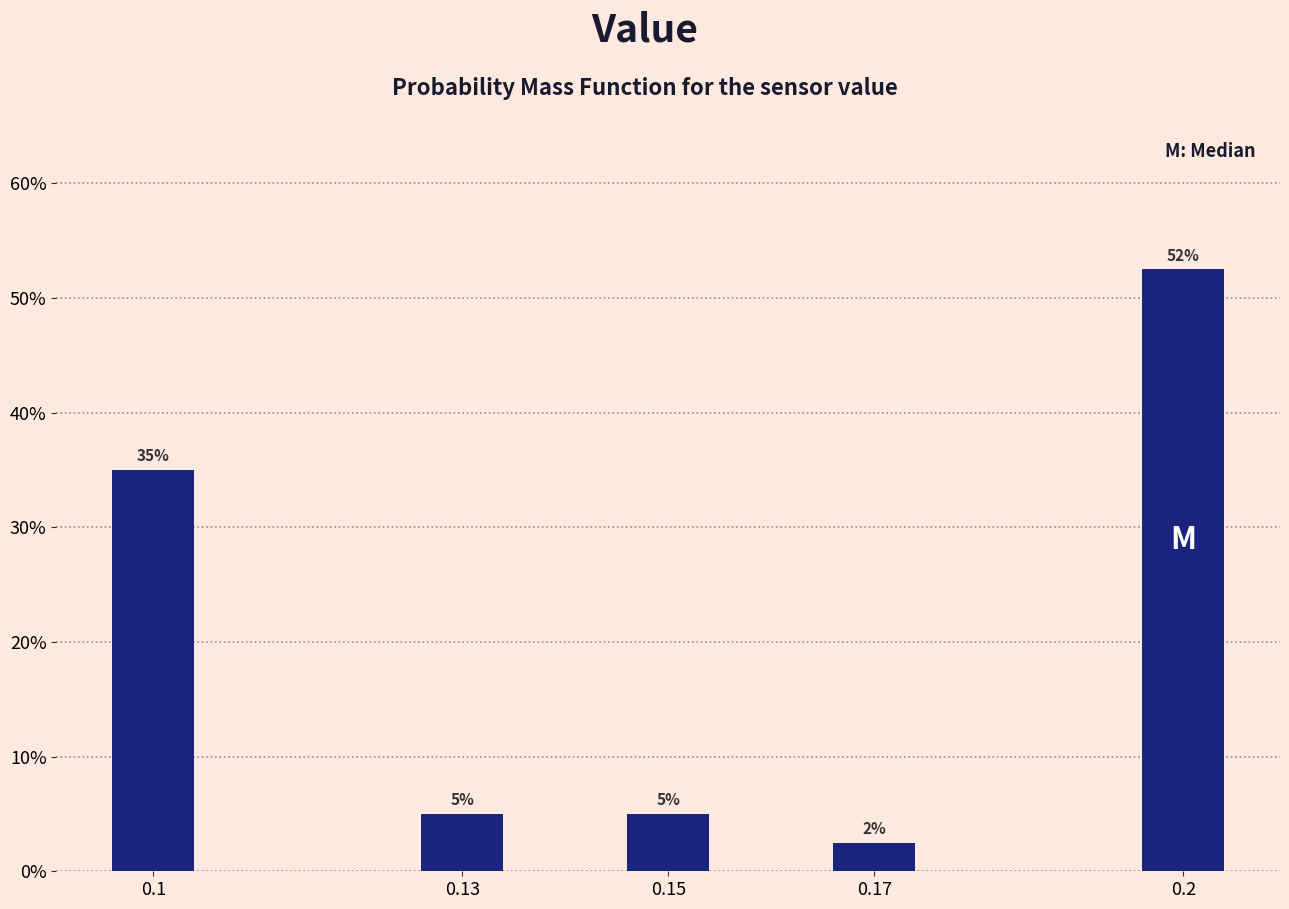

What position from the right is 0.15?

3